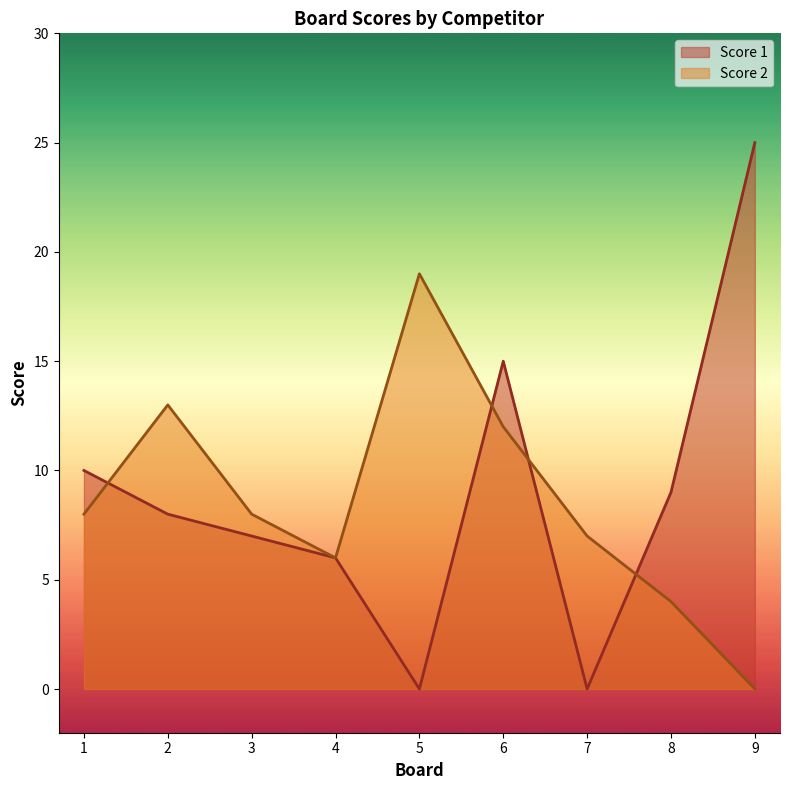

At 1, list the series in order from smallest to largest.

Score 2, Score 1